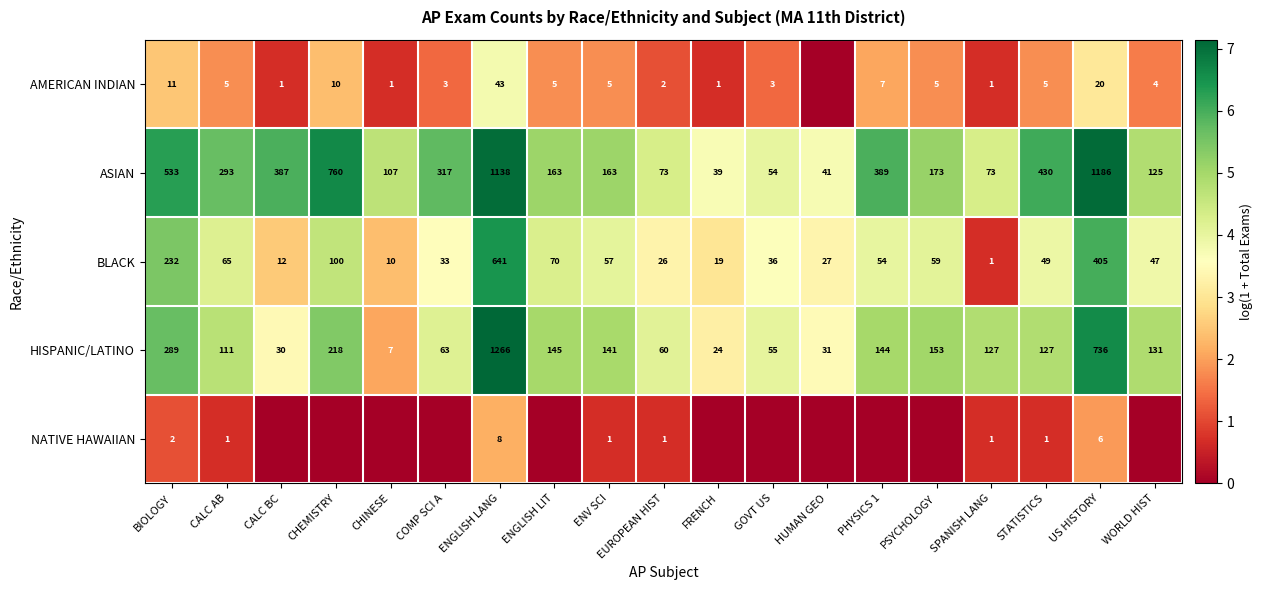

At which label is HISPANIC/LATINO closest to 636?

US HISTORY